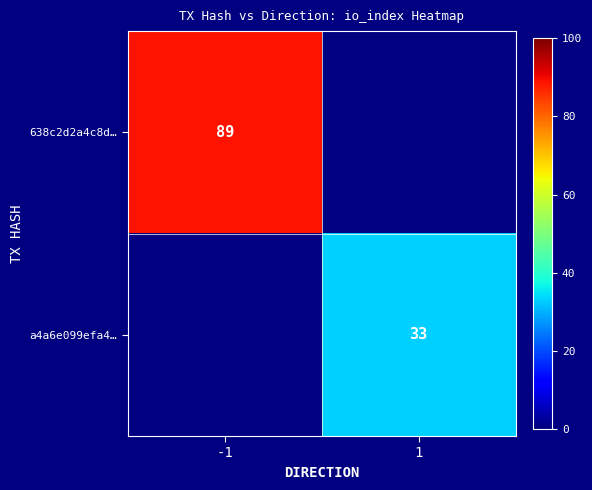

Is it true that a4a6e099efa4… equals 19 at 1?

False